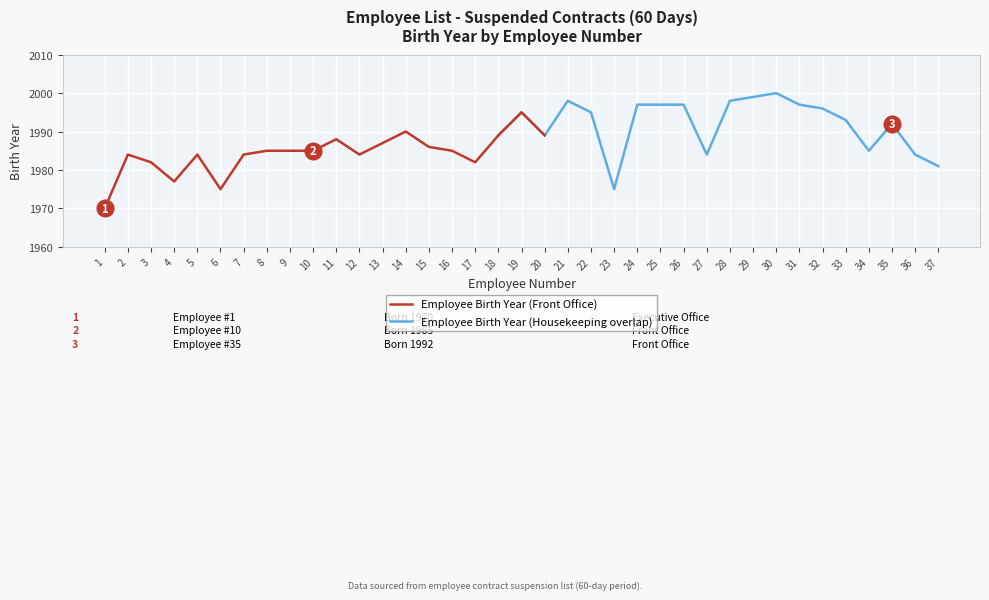

What is the highest value of the Employee Birth Year (Front Office) series?

1995